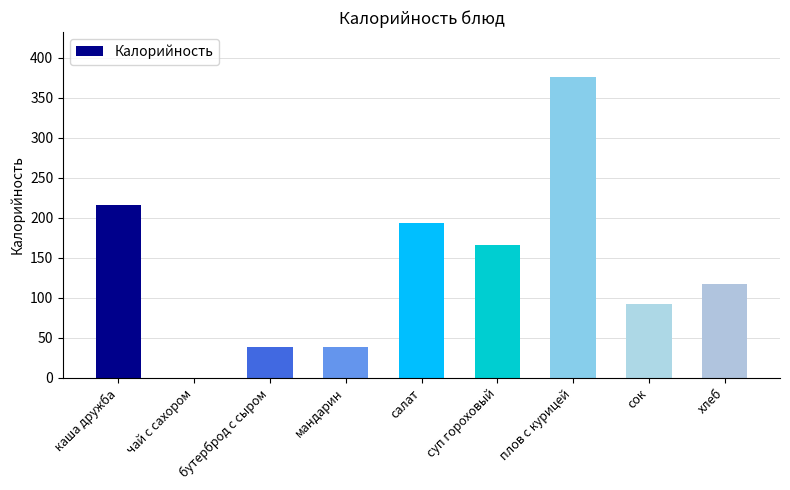

True or false: the data shows 38 at мандарин.

True